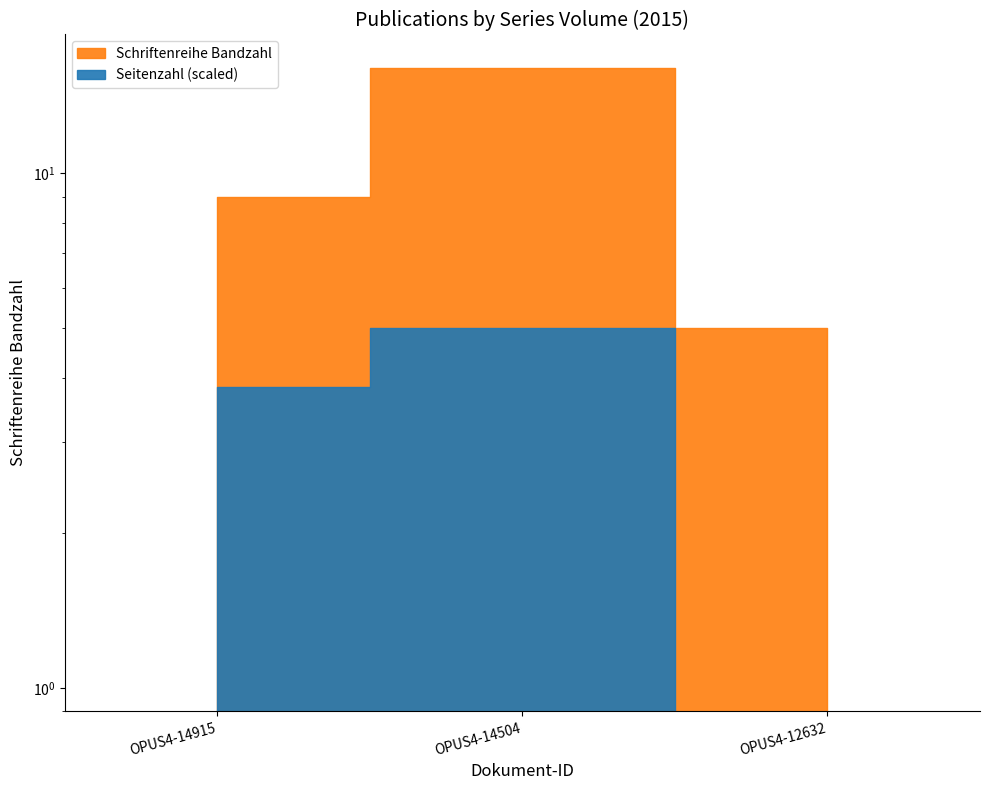

Does the chart display data point markers on the line(s)?

No